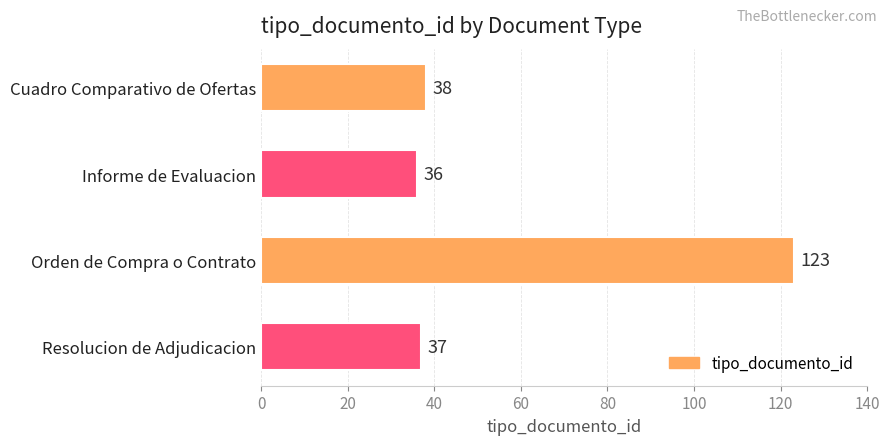

True or false: the data shows 19 at Cuadro Comparativo de Ofertas.

False